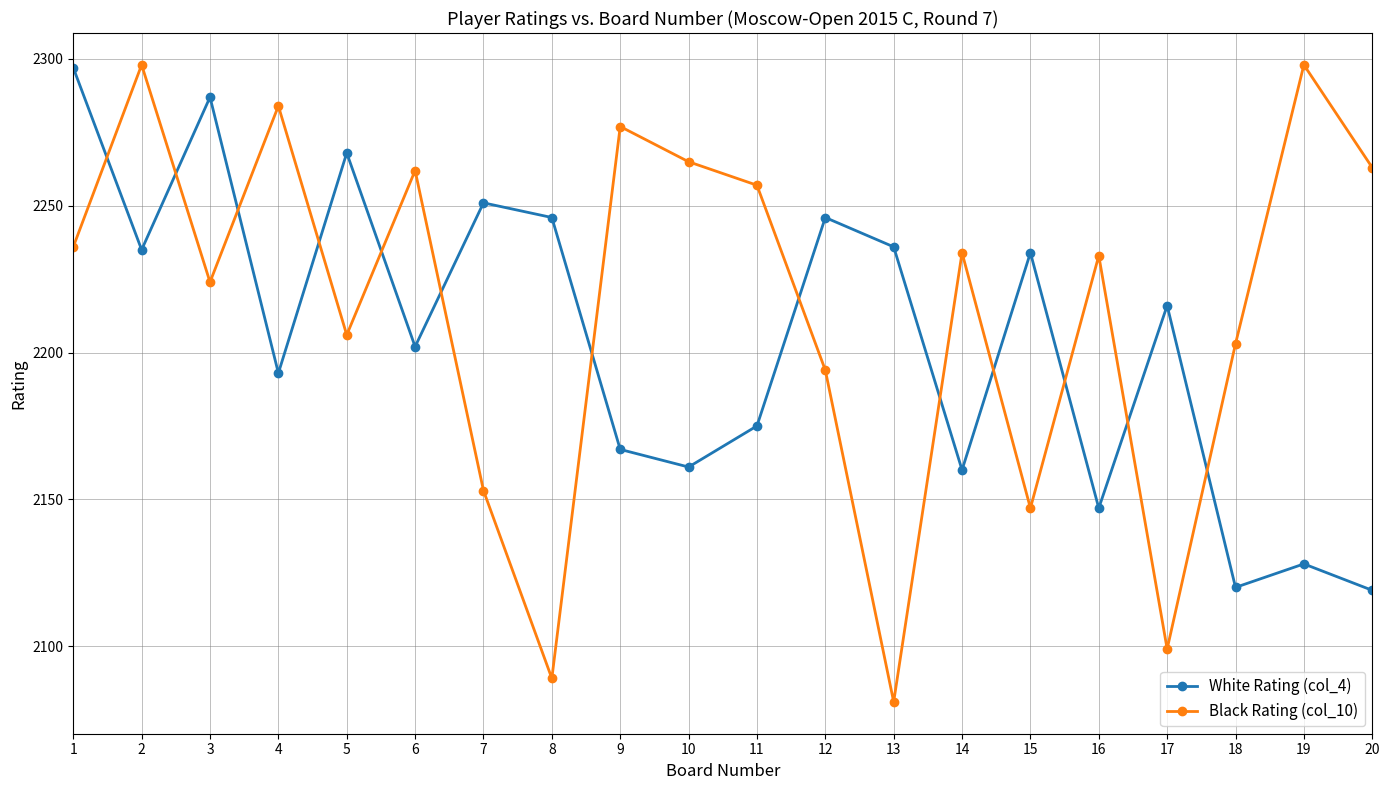

Where do Black Rating (col_10) and White Rating (col_4) first cross each other?

1 and 2